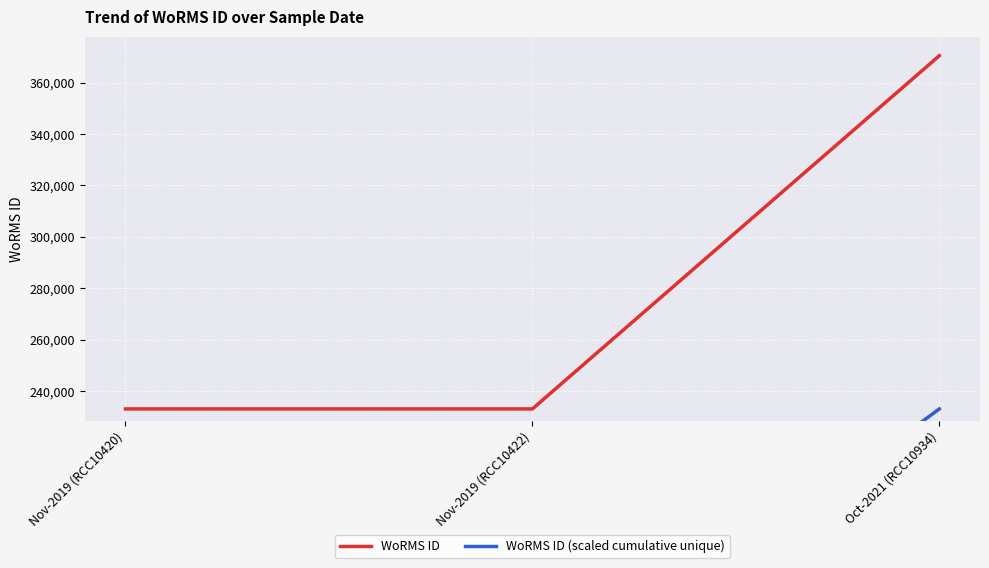

What is the difference between the maximum and second lowest values in the WoRMS ID (scaled cumulative unique) series?

116518